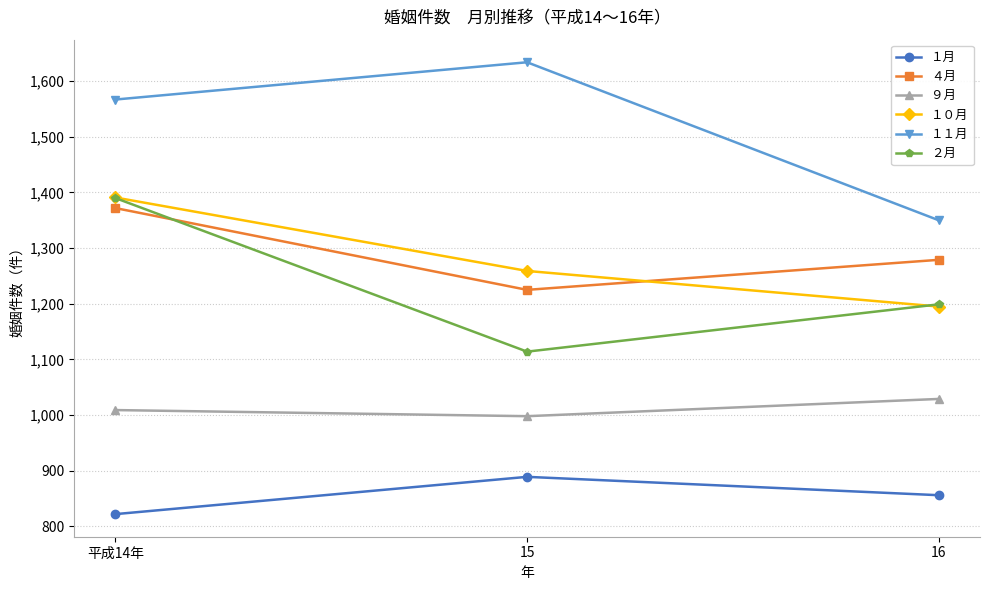

What is the sum of the ２月 values at 平成14年 and 16?

2589